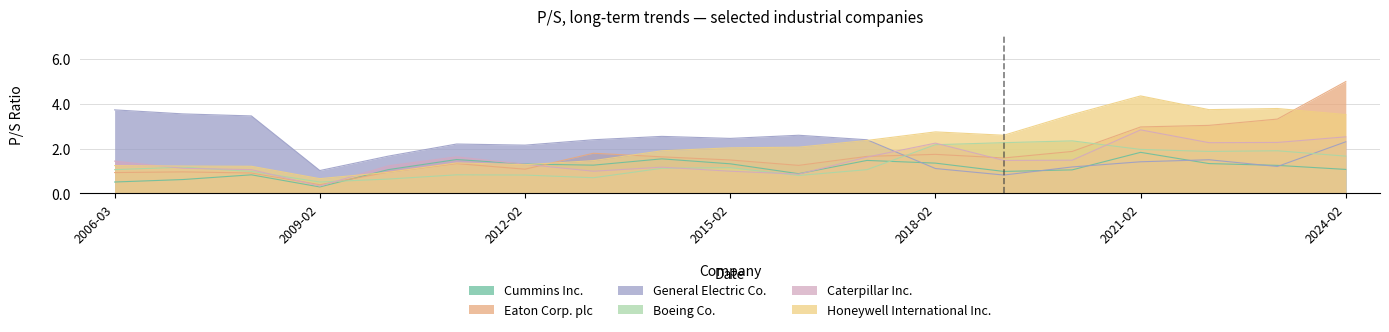

Where is the first local maximum for General Electric Co.?

2011-02-25